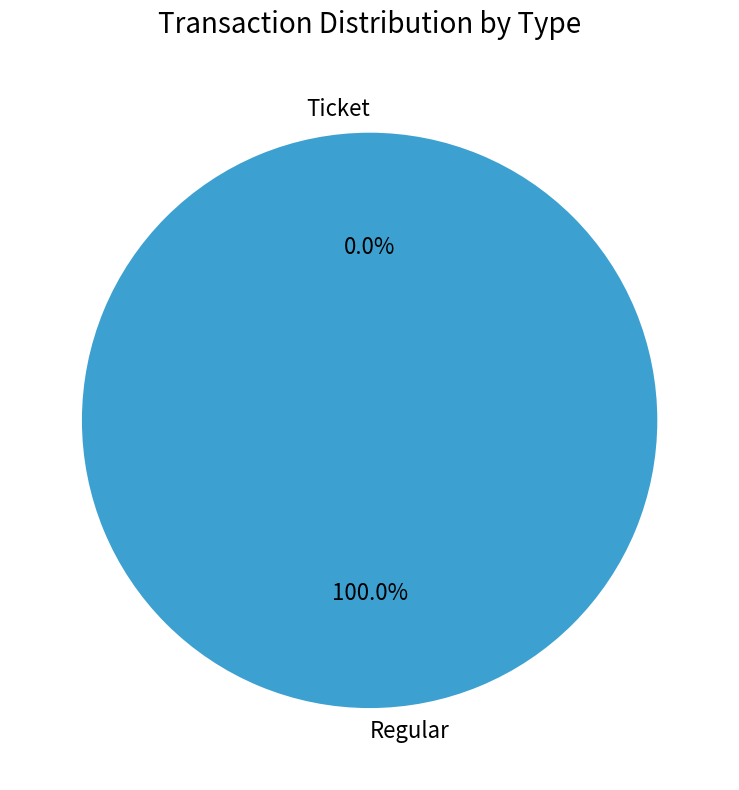

To the nearest percent, what is the combined percentage of Ticket and Regular?

100%